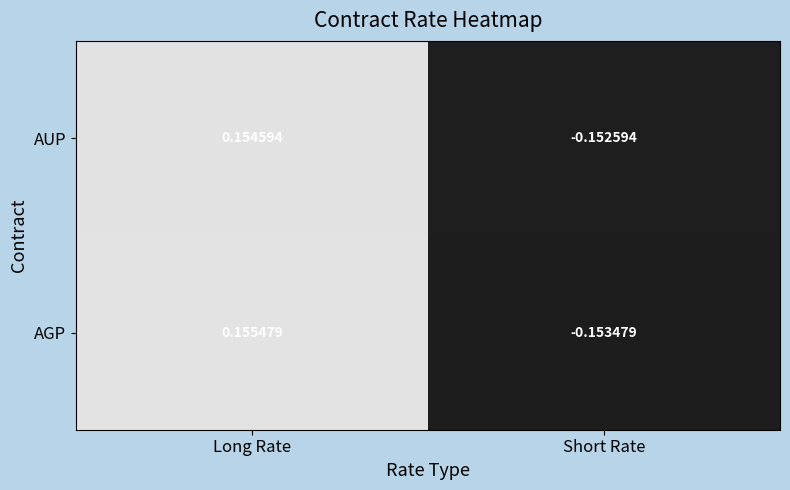

Where does the AUP series first go above 0?

Long Rate